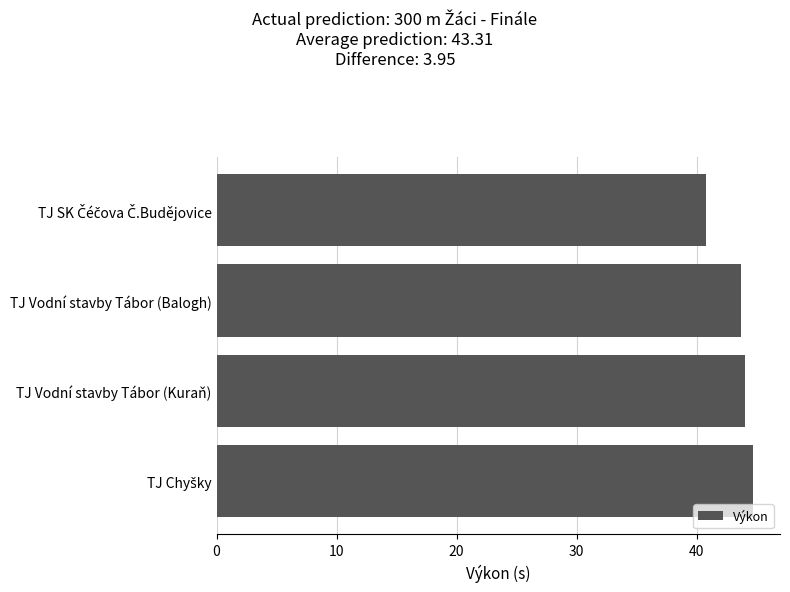

Is it true that the value at TJ Vodní stavby Tábor (Kuraň) is 17.8?

False